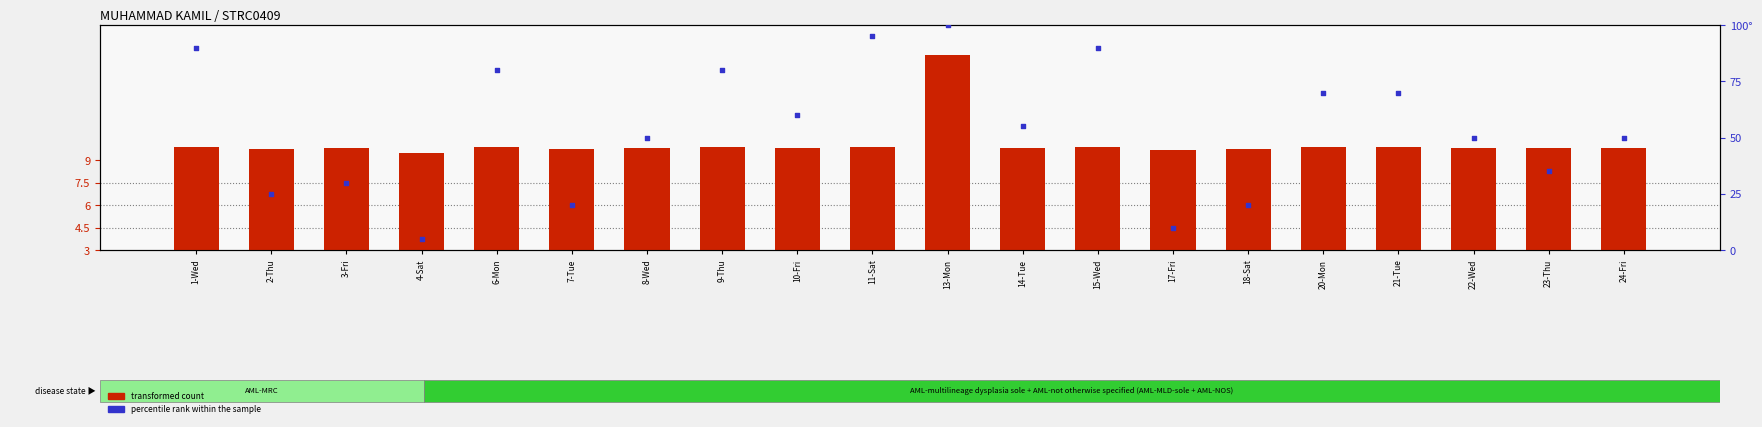

Which series has the largest total across all categories?

percentile rank within the sample